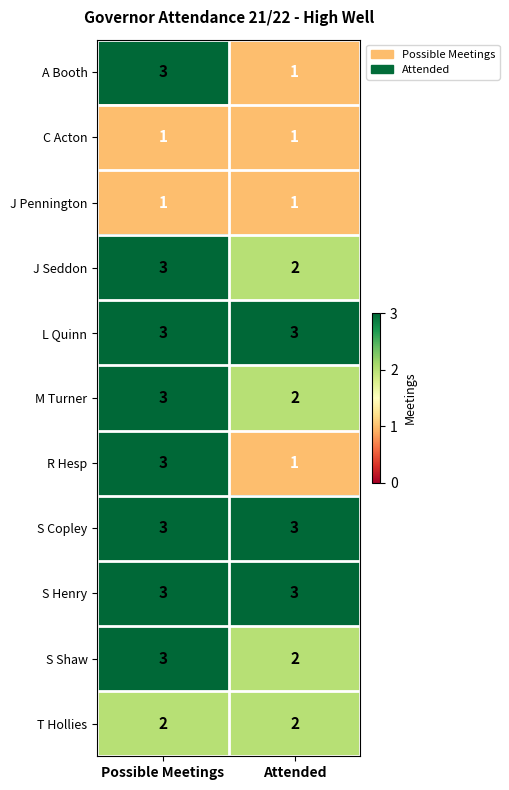

Rank the categories by J Seddon value from highest to lowest.

Possible Meetings, Attended